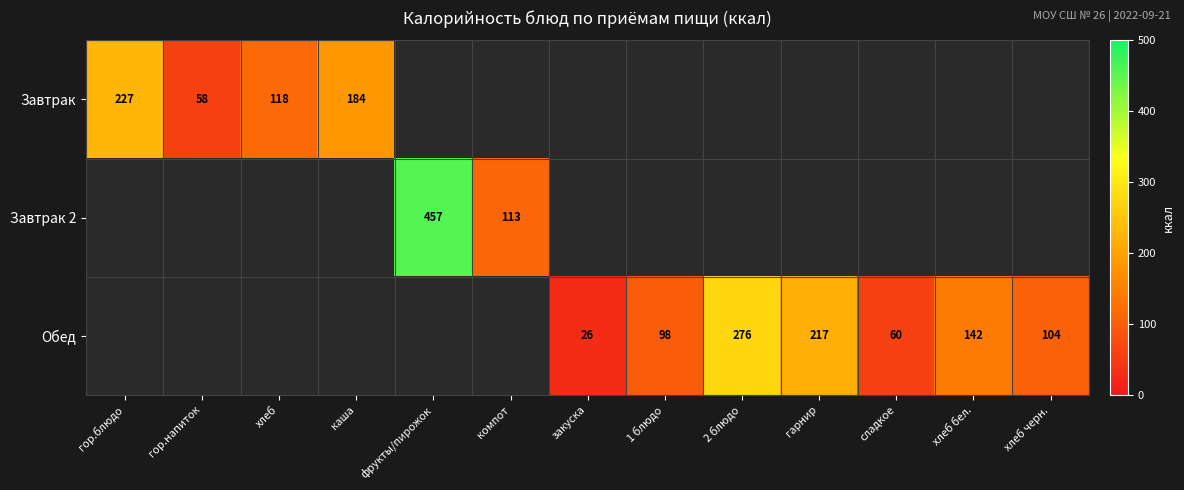

What is the maximum value shown in the chart?

457.0